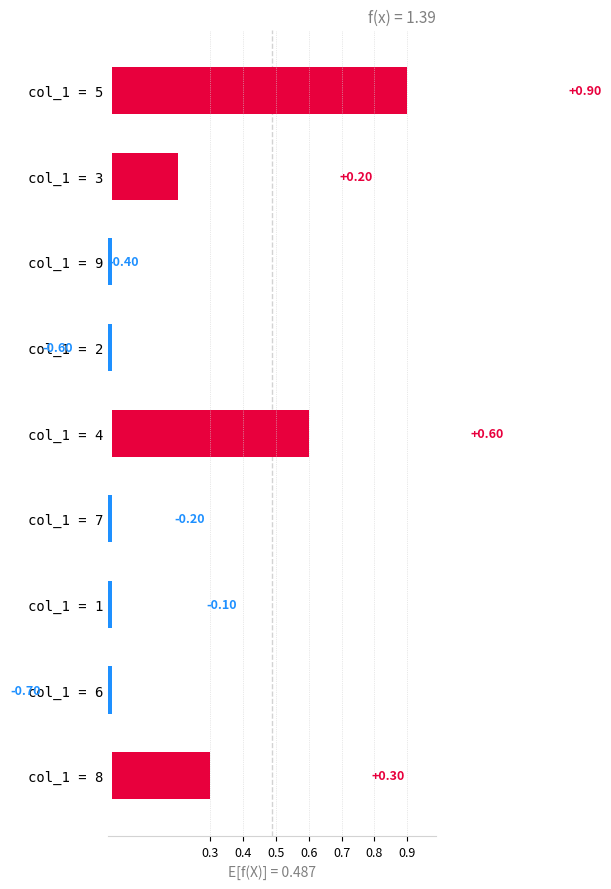

How many values are above zero?

4